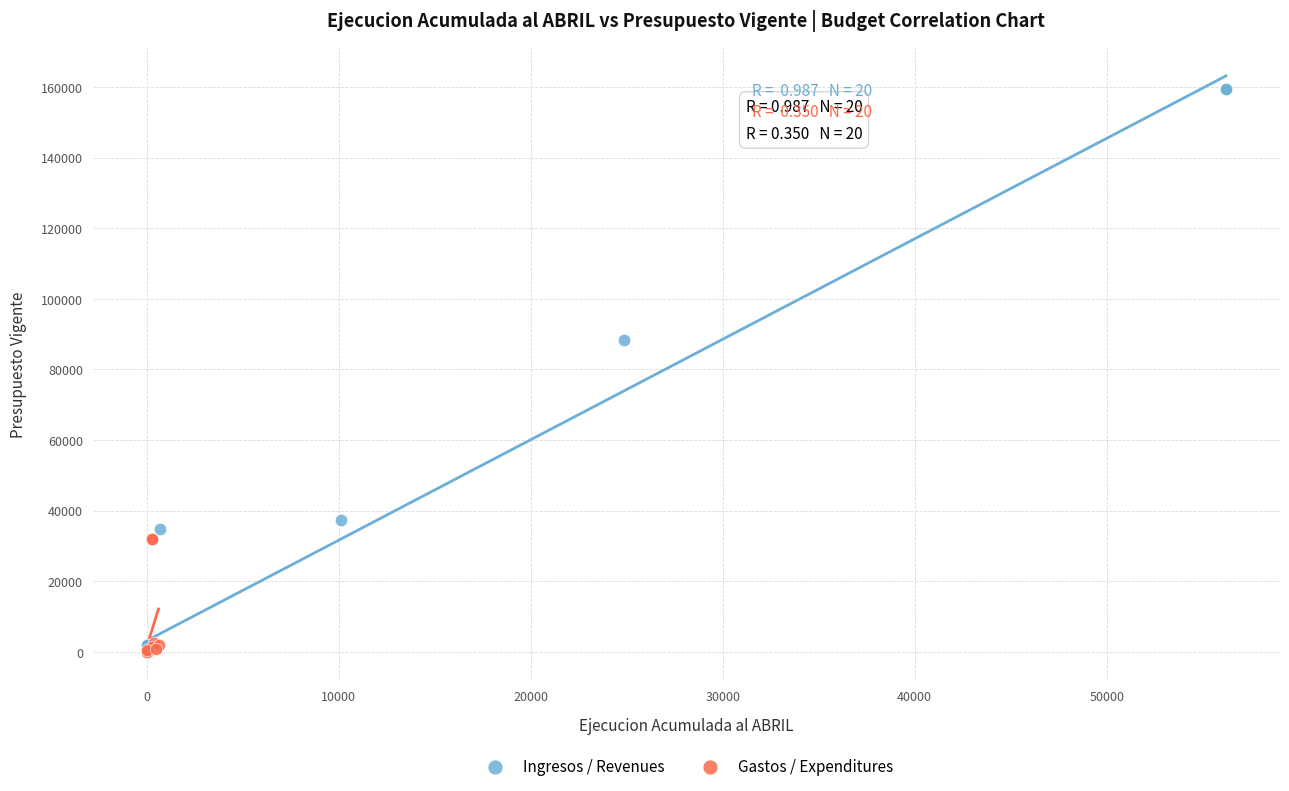

Which series contains the highest Y value?

Ingresos / Revenues